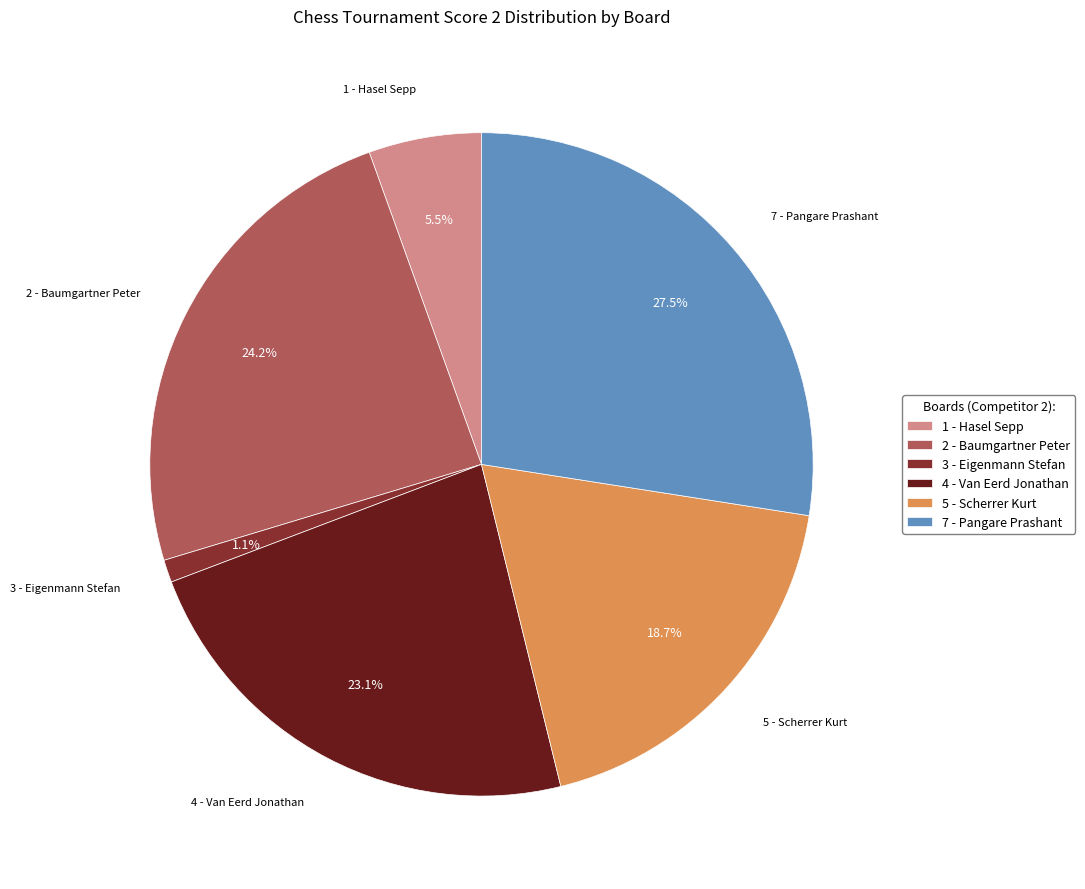

To the nearest percent, what is the difference between the 1 - Hasel Sepp and 2 - Baumgartner Peter slice percentages?

19%